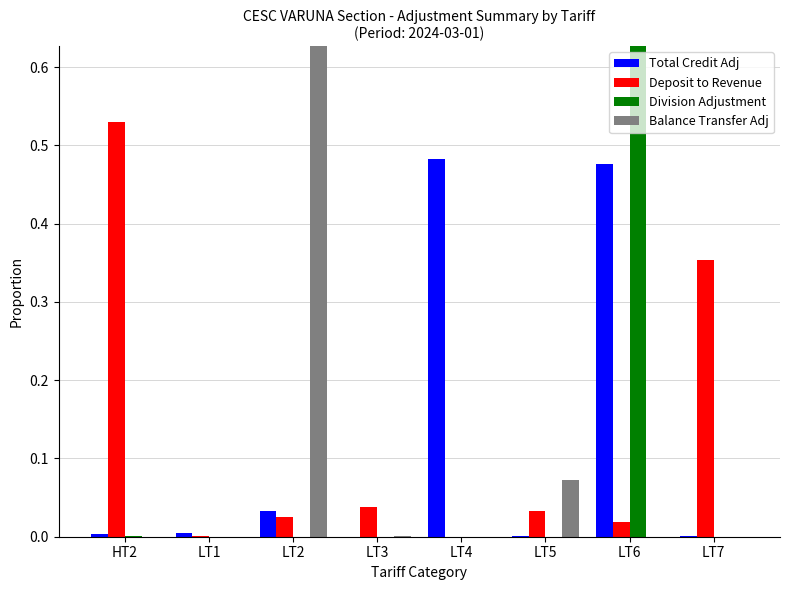

Between HT2 and LT7, which series saw the biggest shift?

Deposit to Revenue